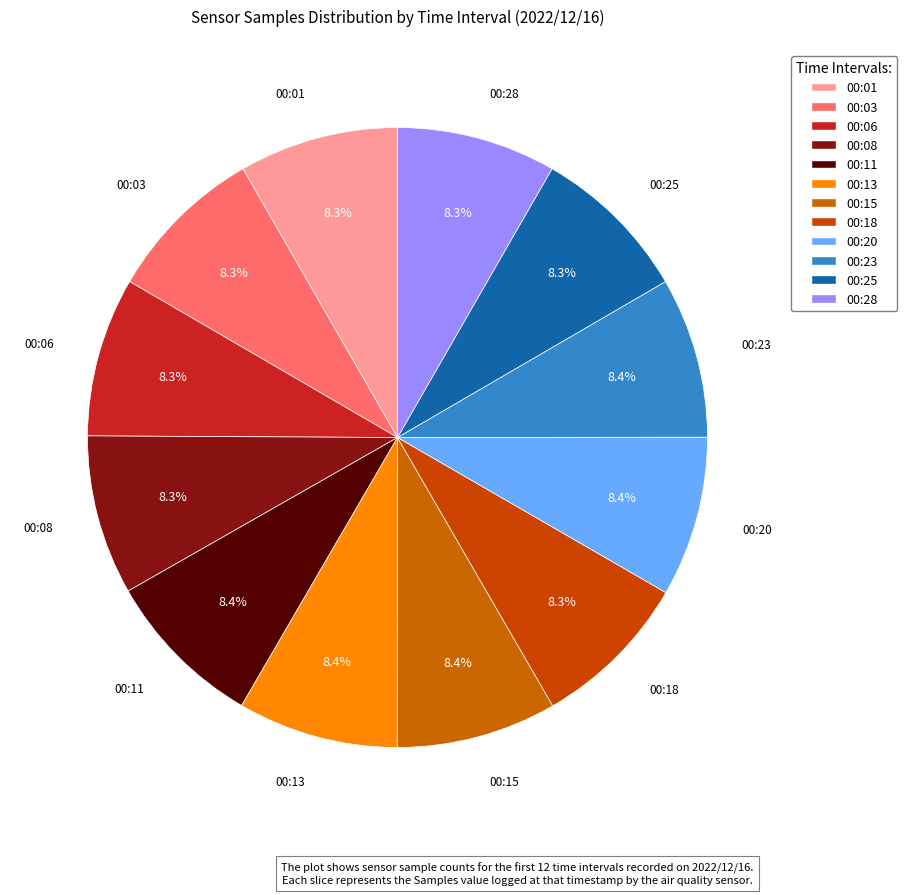

Count the number of slices in the pie.

12